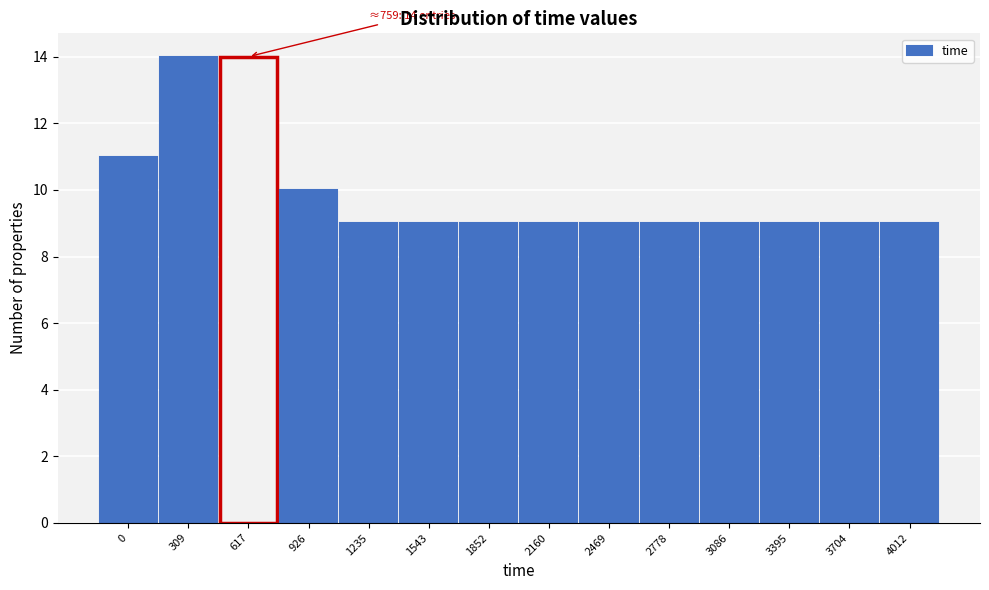

Reading left to right, transcribe all the data shown in this chart.

0=11	309=14	617=14	926=10	1235=9	1543=9	1852=9	2160=9	2469=9	2778=9	3086=9	3395=9	3704=9	4012=9